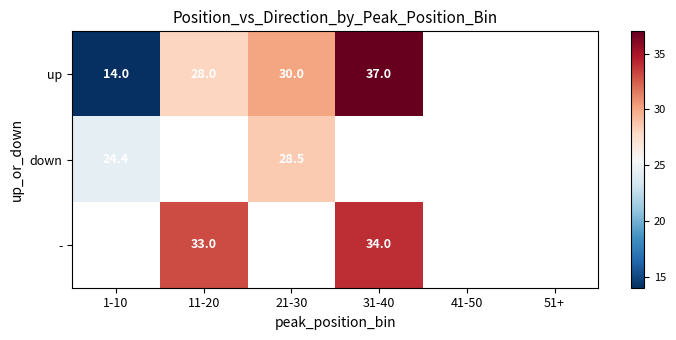

The value of up at 11-20 is 14.8. True or false?

False